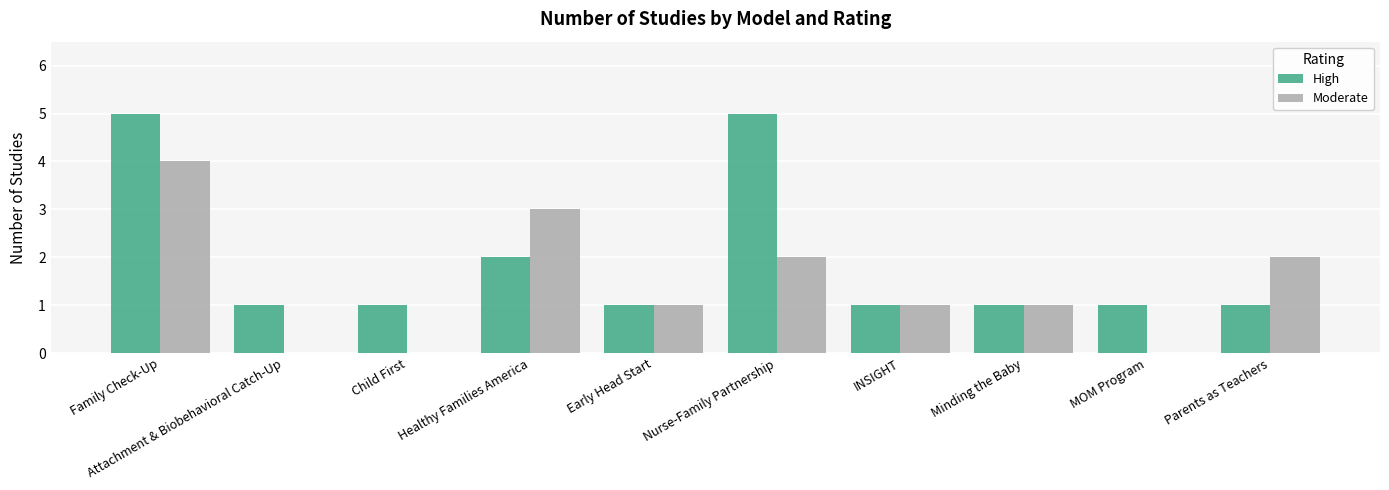

How many groups of bars are there?

10